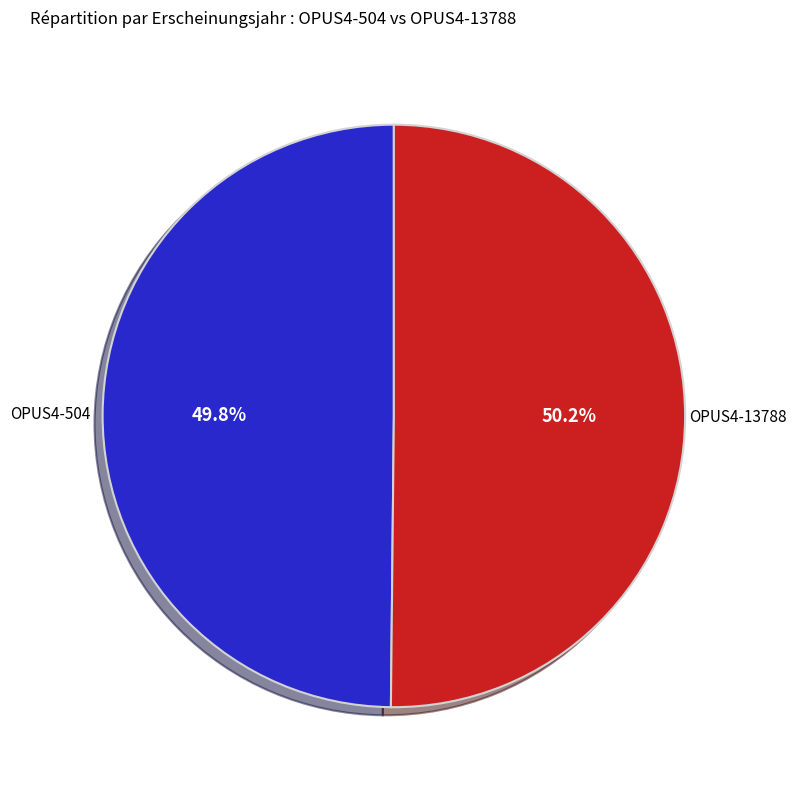

What is the ratio of the value at OPUS4-504 to the value at OPUS4-13788?

1.0